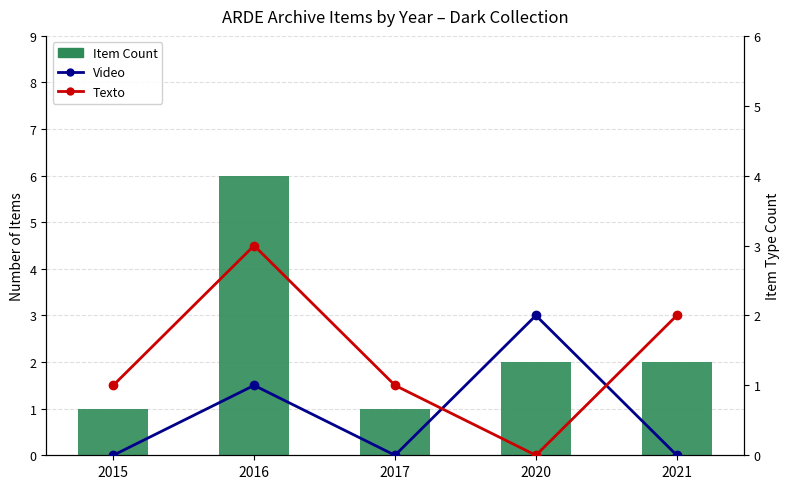

Count the number of categories in the chart.

5